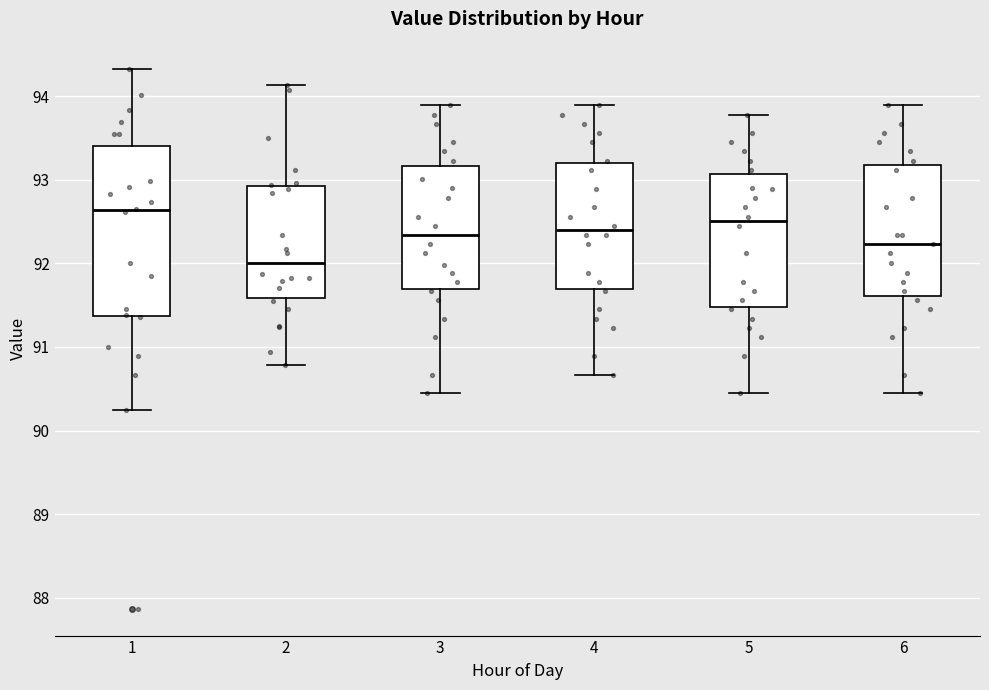

Reading left to right, read every box against the y-axis: the position of its median line, the range the box covers, and the ends of its whiskers. The values are not printed on the chart, so give them approximately, as read against the axis.

1: median 92.6, box 91.4 to 93.4, whiskers 90.3 to 94.3
2: median 92.0, box 91.6 to 92.9, whiskers 90.8 to 94.1
3: median 92.3, box 91.7 to 93.2, whiskers 90.5 to 93.9
4: median 92.4, box 91.7 to 93.2, whiskers 90.7 to 93.9
5: median 92.5, box 91.5 to 93.1, whiskers 90.5 to 93.8
6: median 92.2, box 91.6 to 93.2, whiskers 90.5 to 93.9